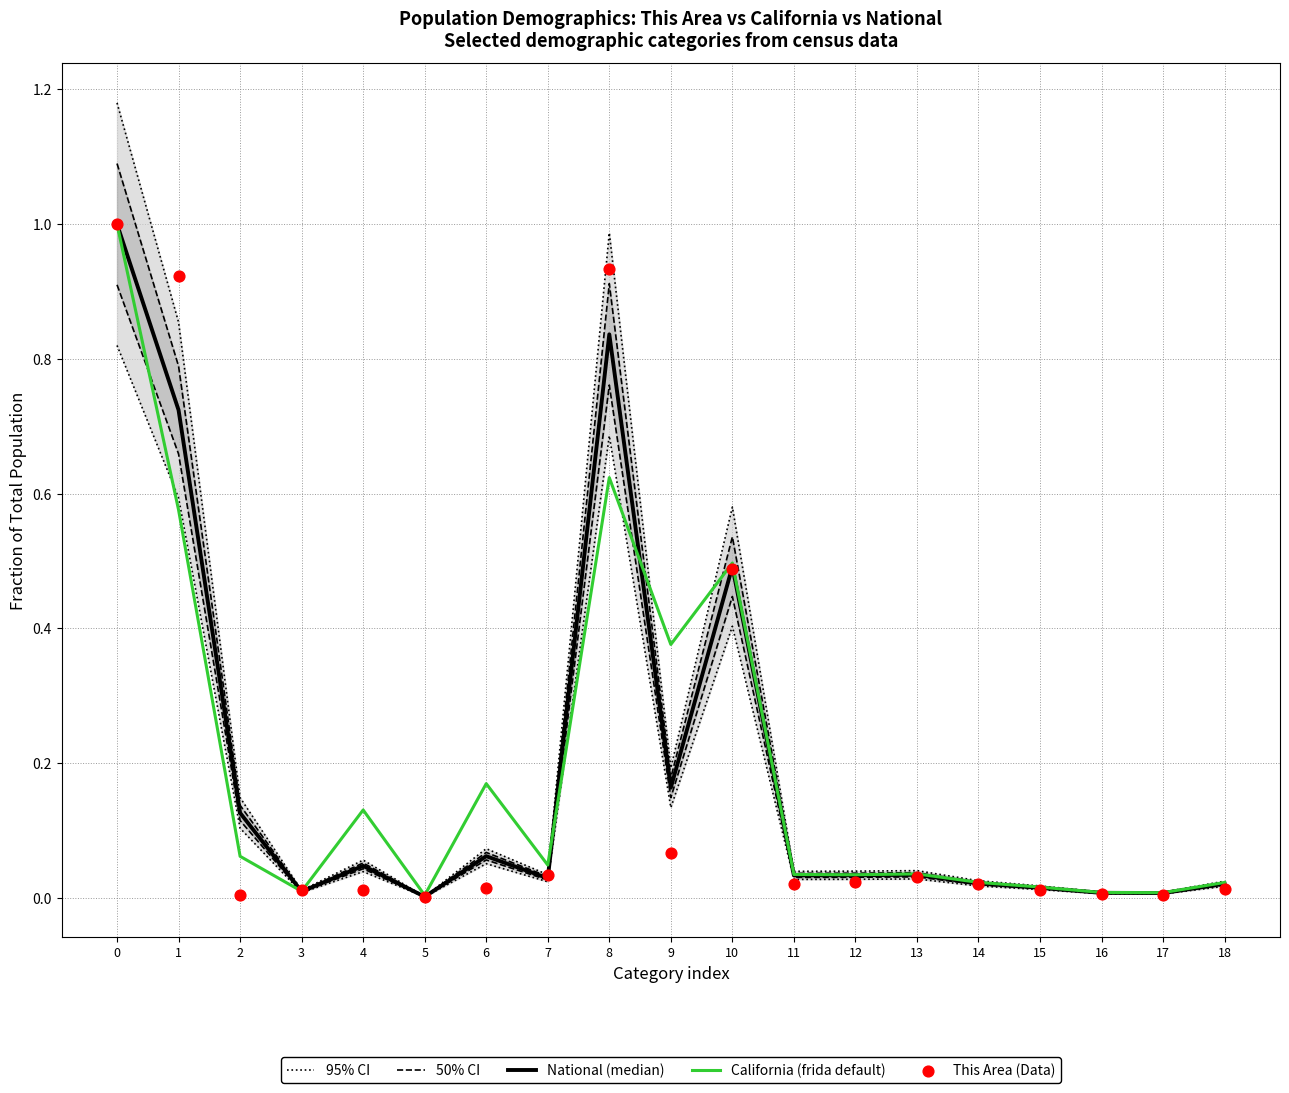

Which series has the largest Y range (max minus min)?

95% CI